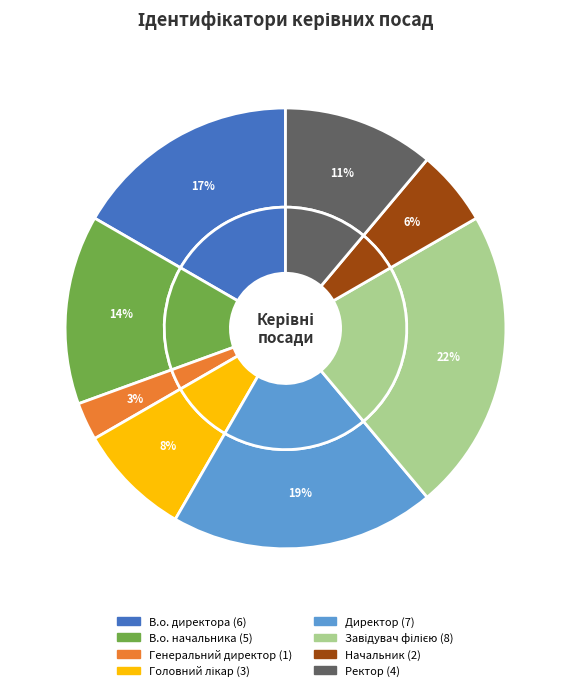

Rank the categories by value from lowest to highest.

Генеральний директор, Начальник, Головний лікар, Ректор, В.о. начальника, В.о. директора, Директор, Завідувач філією